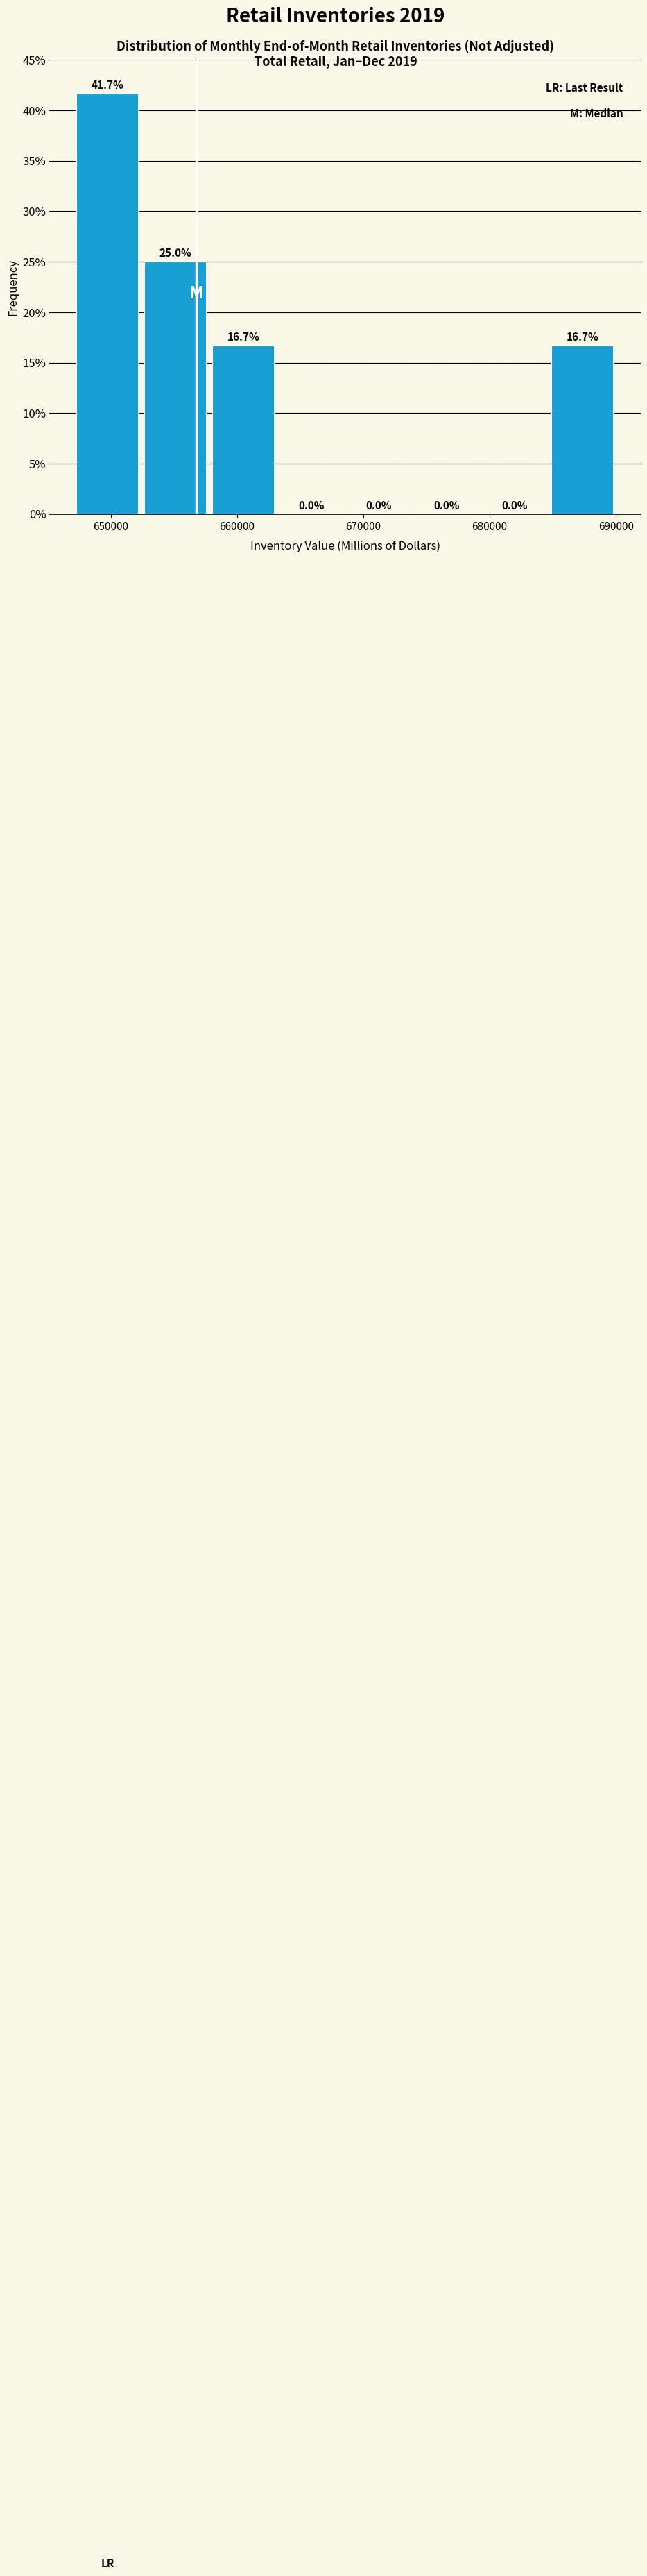

Reading left to right, transcribe this chart: for each bar, give the range it covers on the x-axis and its height. The bar edges are not printed on the chart, so give them approximately, as read against the axis.

647000 to 652000: 41.7
652000 to 658000: 25.0
658000 to 663000: 16.7
663000 to 669000: 0.0
669000 to 674000: 0.0
674000 to 679000: 0.0
679000 to 685000: 0.0
685000 to 690000: 16.7